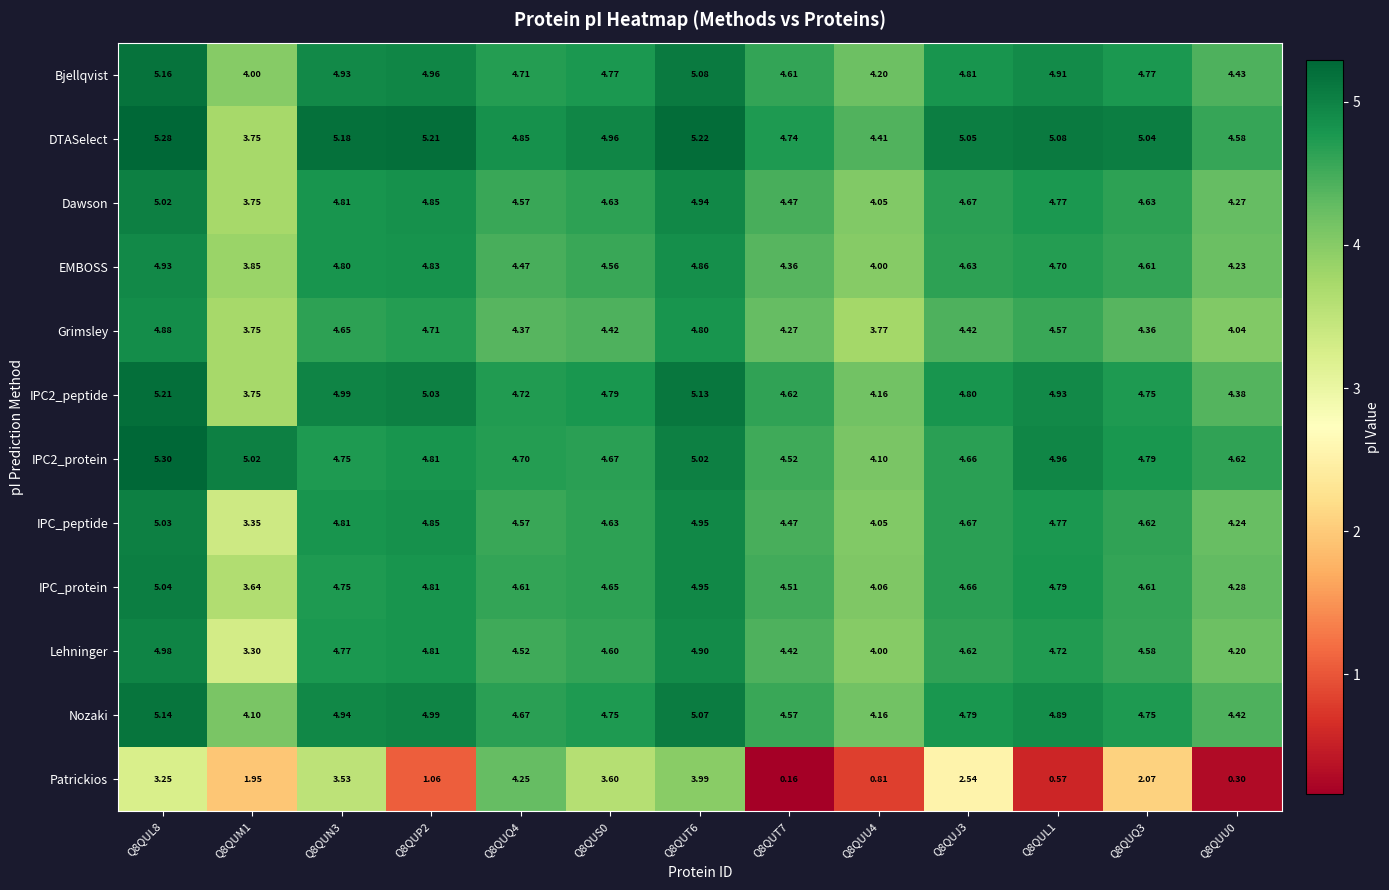

What is the greatest value displayed?

5.3